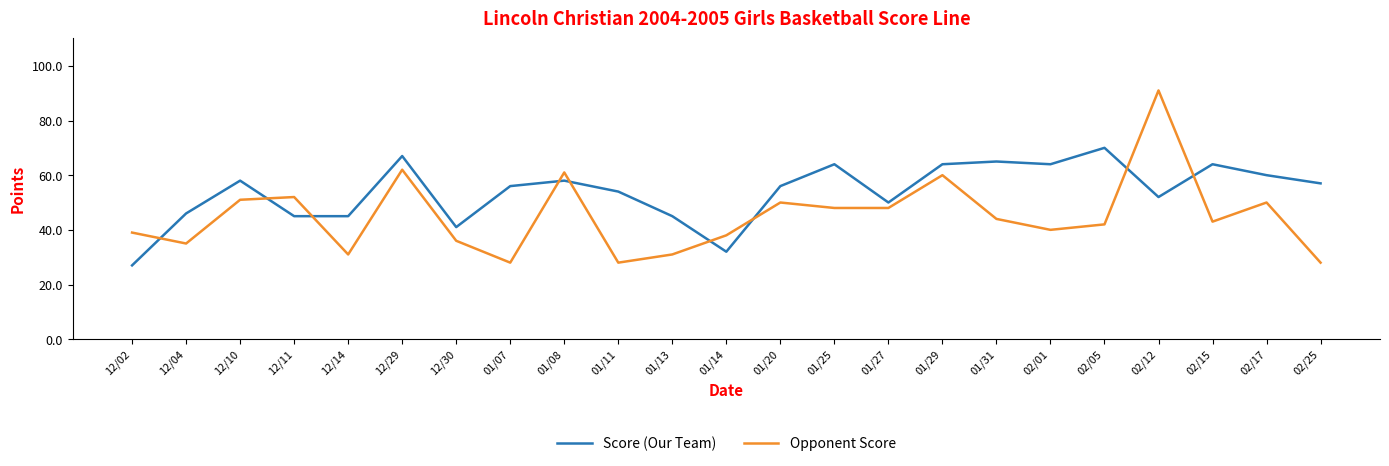

What position from the right is 01/20?

11